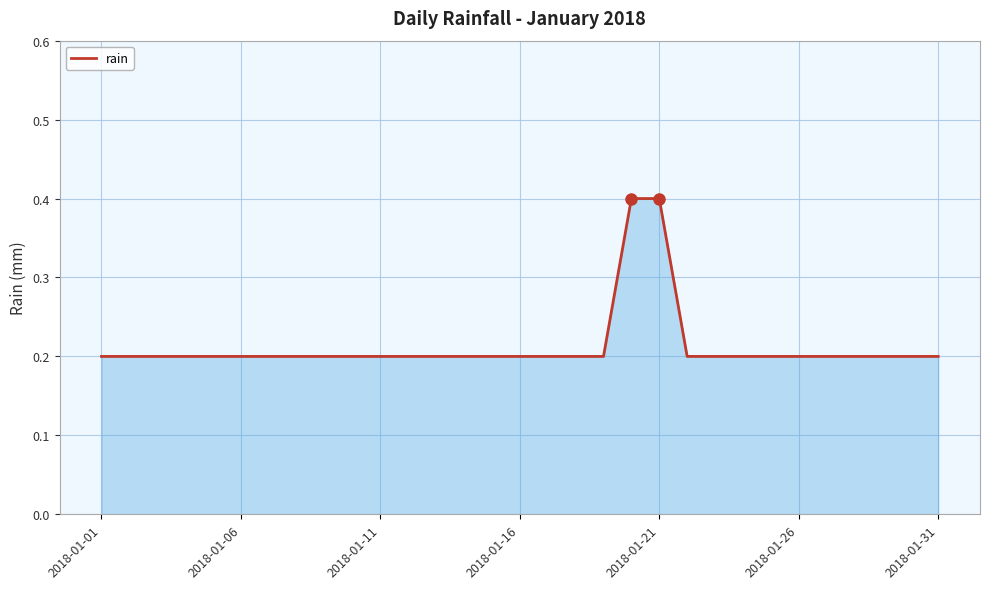

What is the maximum value shown in the chart?

0.4